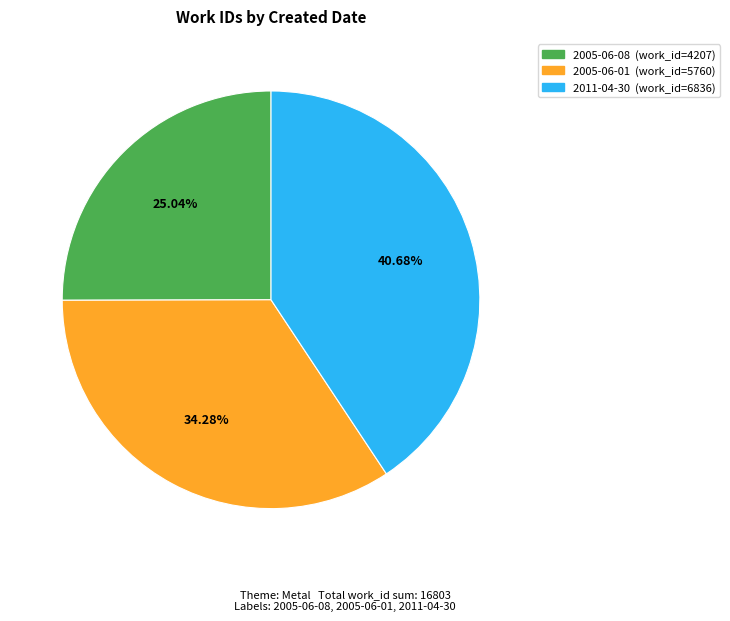

Which category has the biggest portion of the pie?

2011-04-30